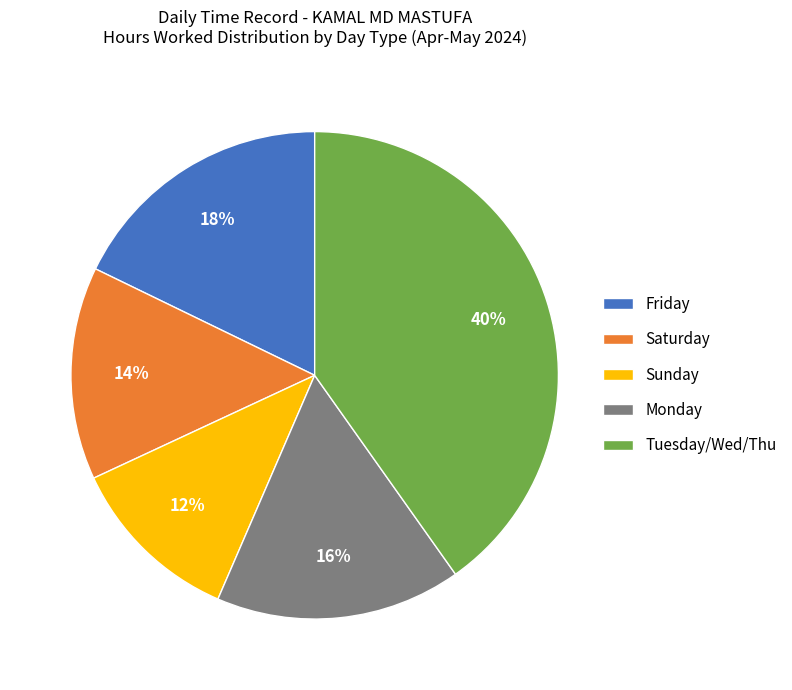

The Tuesday/Wed/Thu slice represents 40% of the pie. True or false?

True